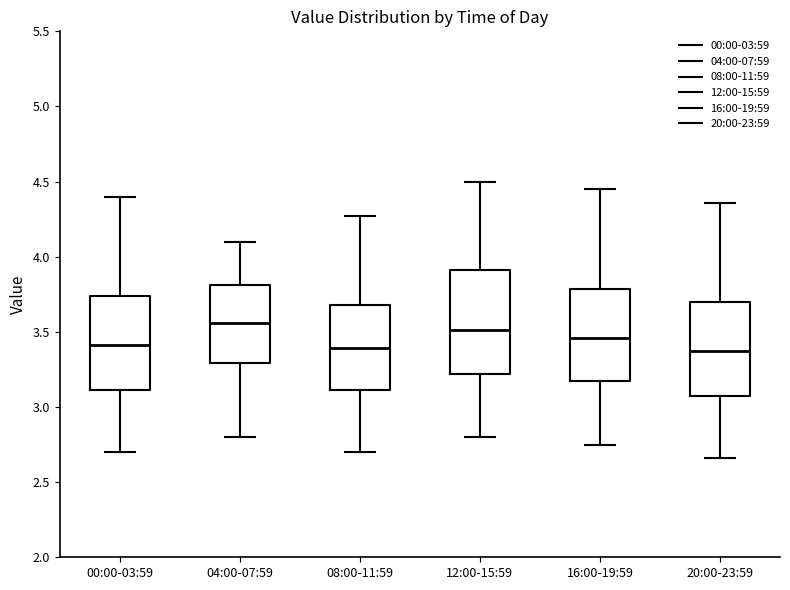

Reading left to right, read every box against the y-axis: the position of its median line, the range the box covers, and the ends of its whiskers. The values are not printed on the chart, so give them approximately, as read against the axis.

00:00-03:59: median 3.40, box 3.10 to 3.75, whiskers 2.70 to 4.40
04:00-07:59: median 3.55, box 3.30 to 3.80, whiskers 2.80 to 4.10
08:00-11:59: median 3.40, box 3.10 to 3.70, whiskers 2.70 to 4.25
12:00-15:59: median 3.50, box 3.20 to 3.90, whiskers 2.80 to 4.50
16:00-19:59: median 3.45, box 3.15 to 3.80, whiskers 2.75 to 4.45
20:00-23:59: median 3.35, box 3.05 to 3.70, whiskers 2.65 to 4.35